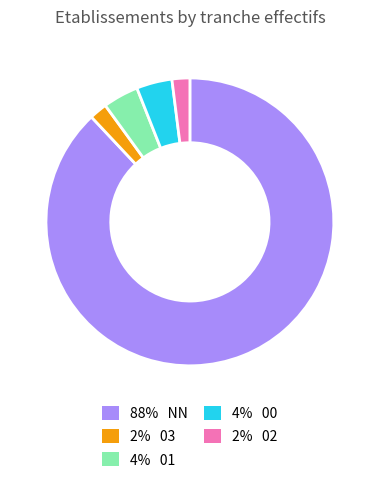

Count the number of slices in the pie.

5